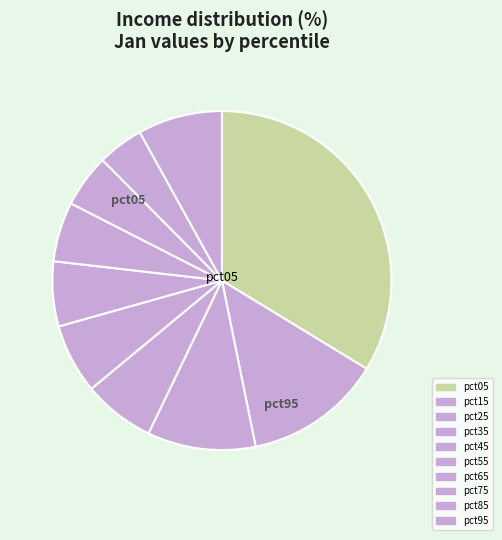

Count the number of slices in the pie.

10